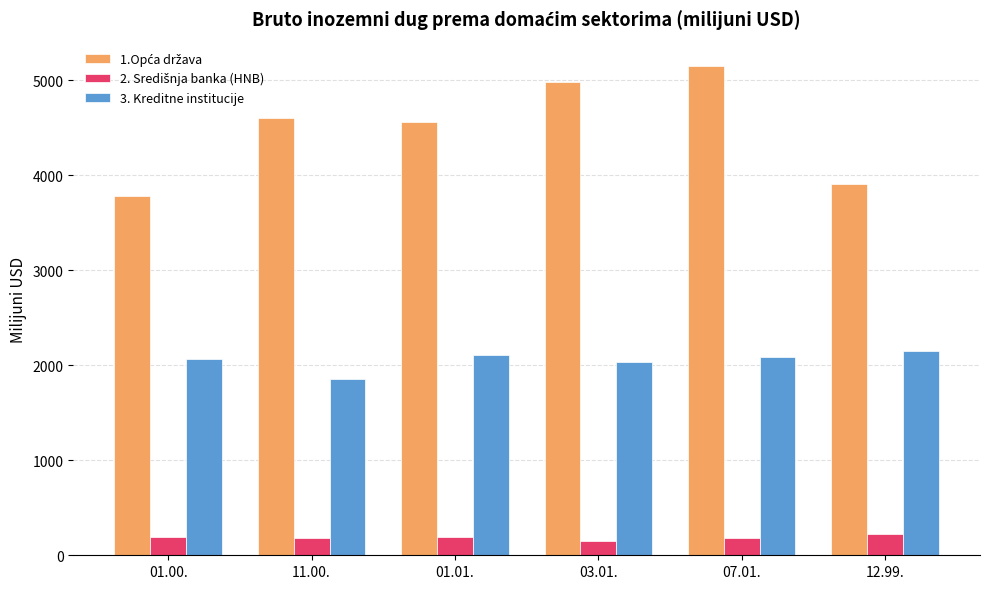

What is the difference between the highest and lowest values at 07.01.?

4966.0